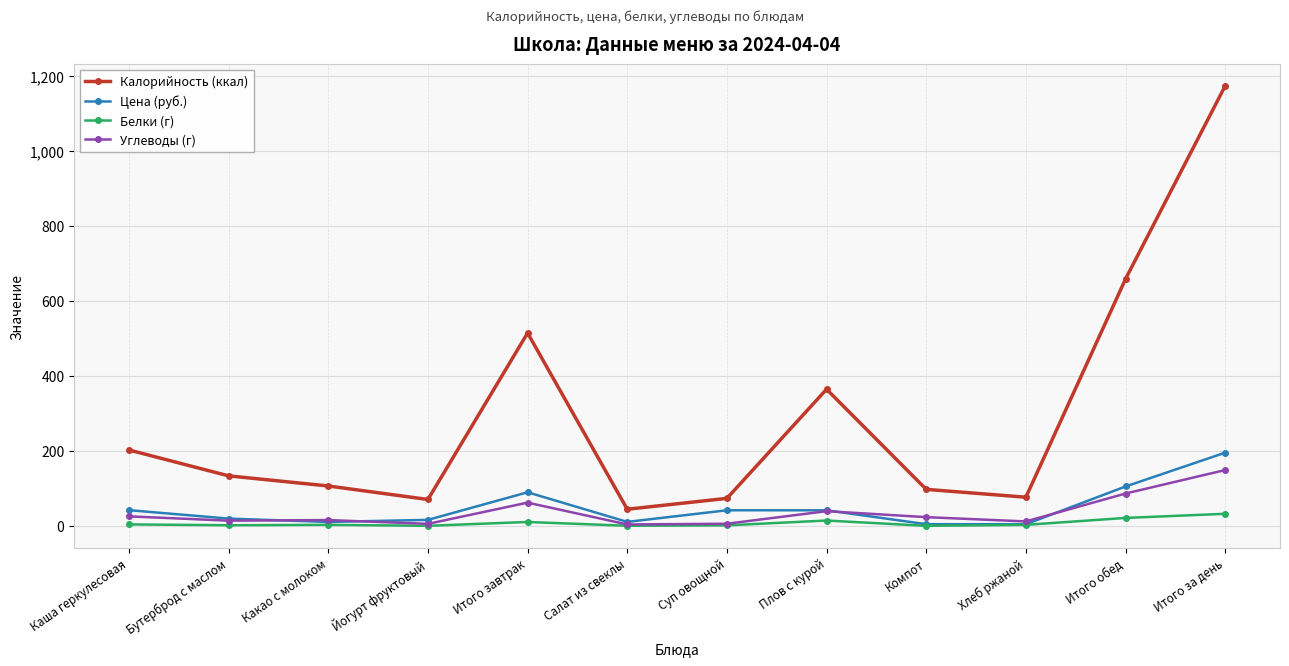

At how many categories does at least one series exceed 804?

1